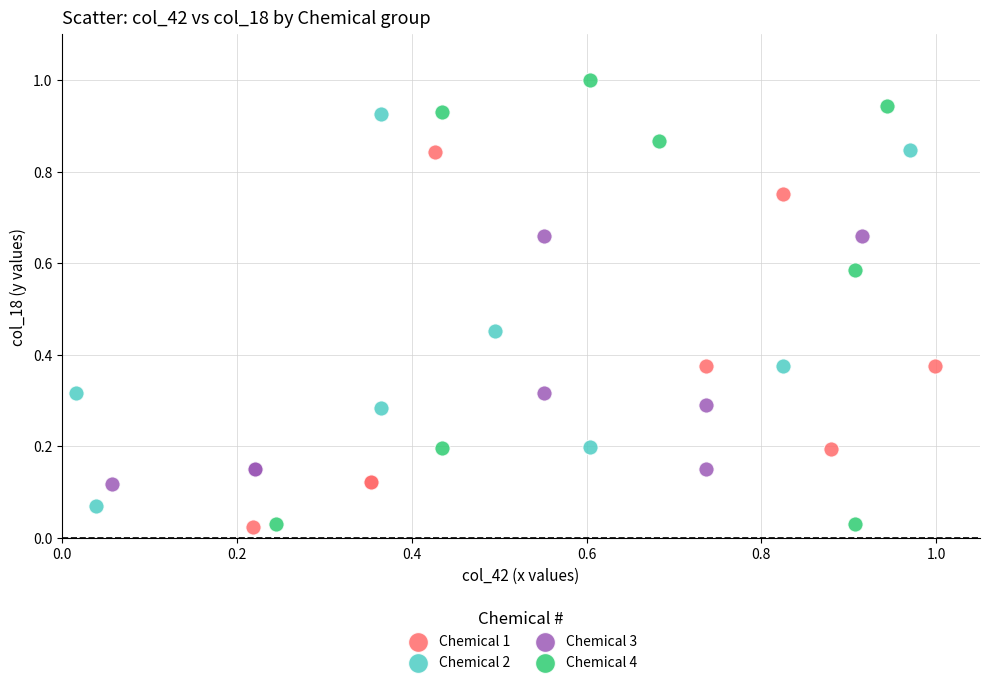

Which series contains the highest Y value?

Chemical 4